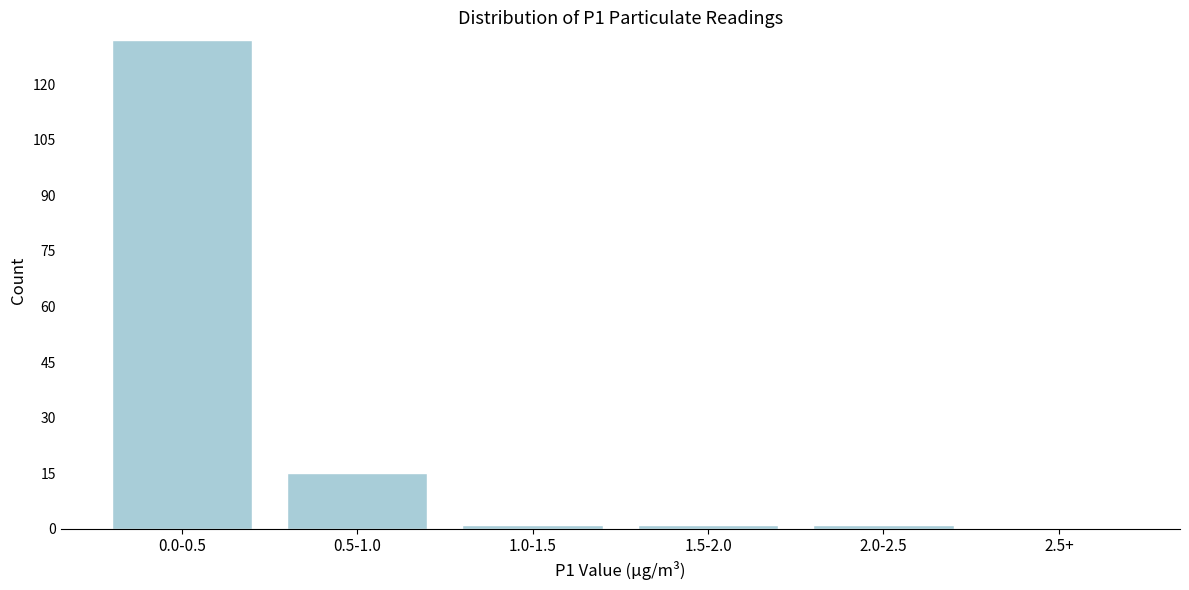

Reading left to right, transcribe all the data shown in this chart.

0.0-0.5=132	0.5-1.0=15	1.0-1.5=1	1.5-2.0=1	2.0-2.5=1	2.5+=0